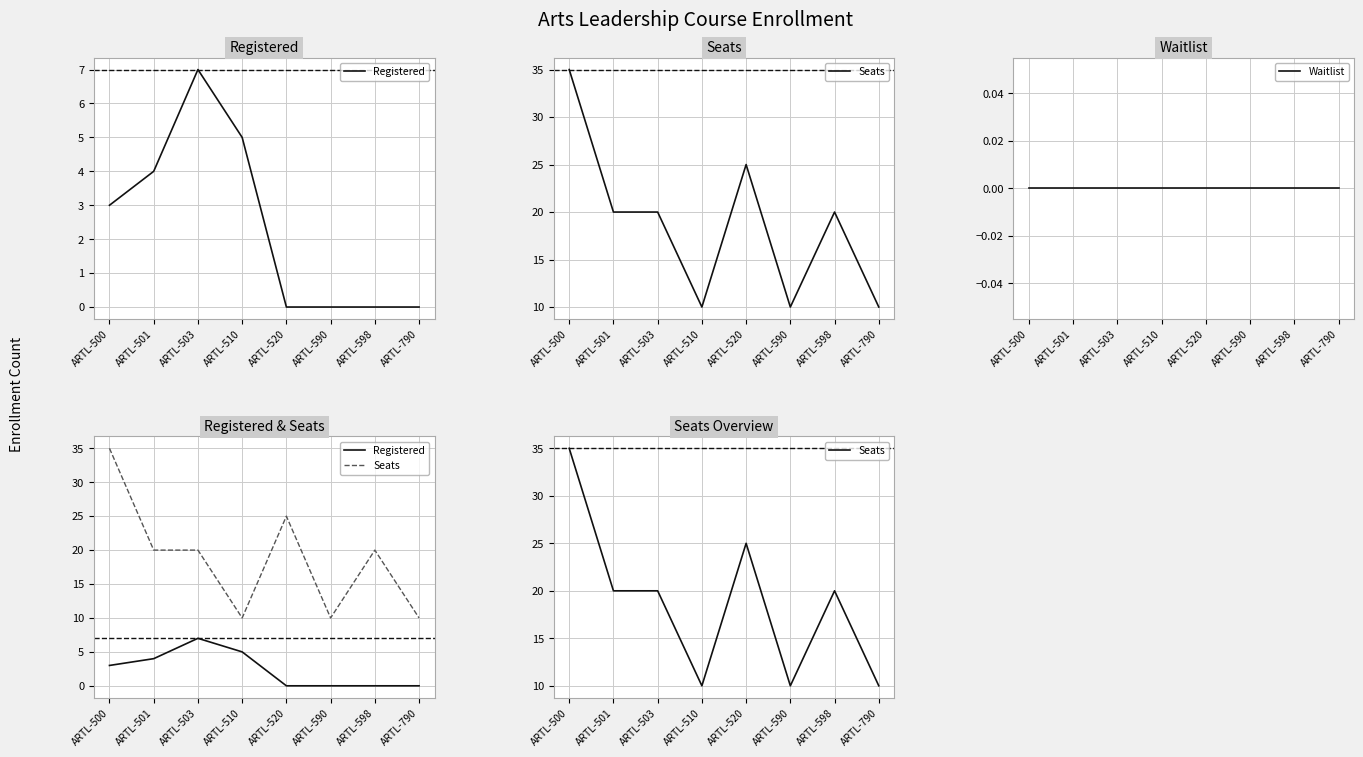

At which category is the sum across all series the highest?

ARTL-500